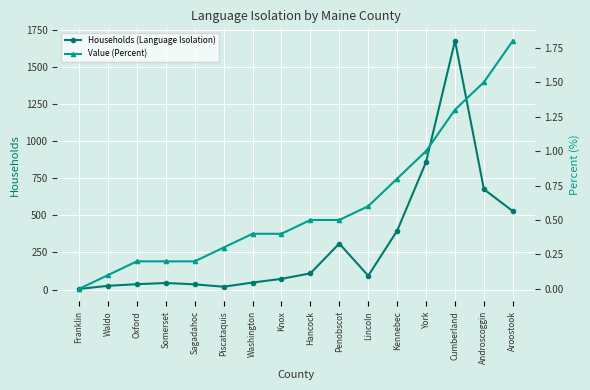

Where is Households (Language Isolation) nearest to the value 840?

York